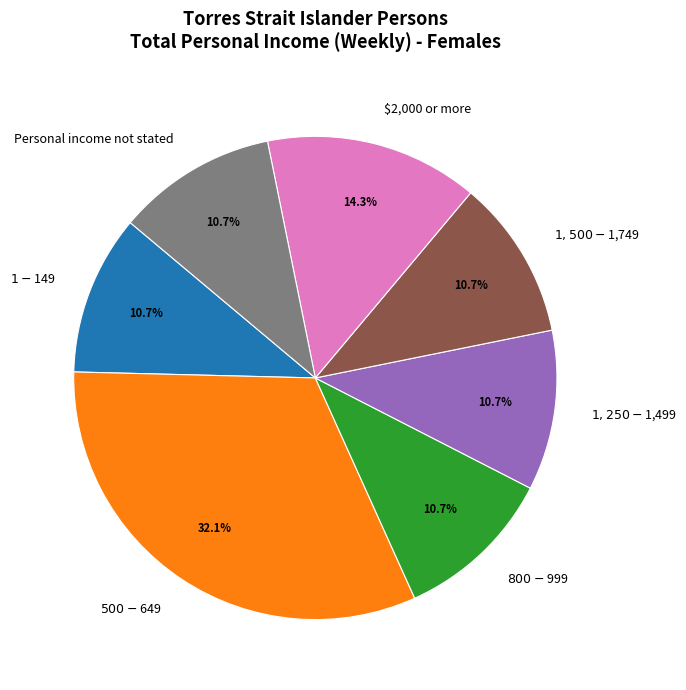

What portion of the pie excludes $2,000 or more?

85.7%